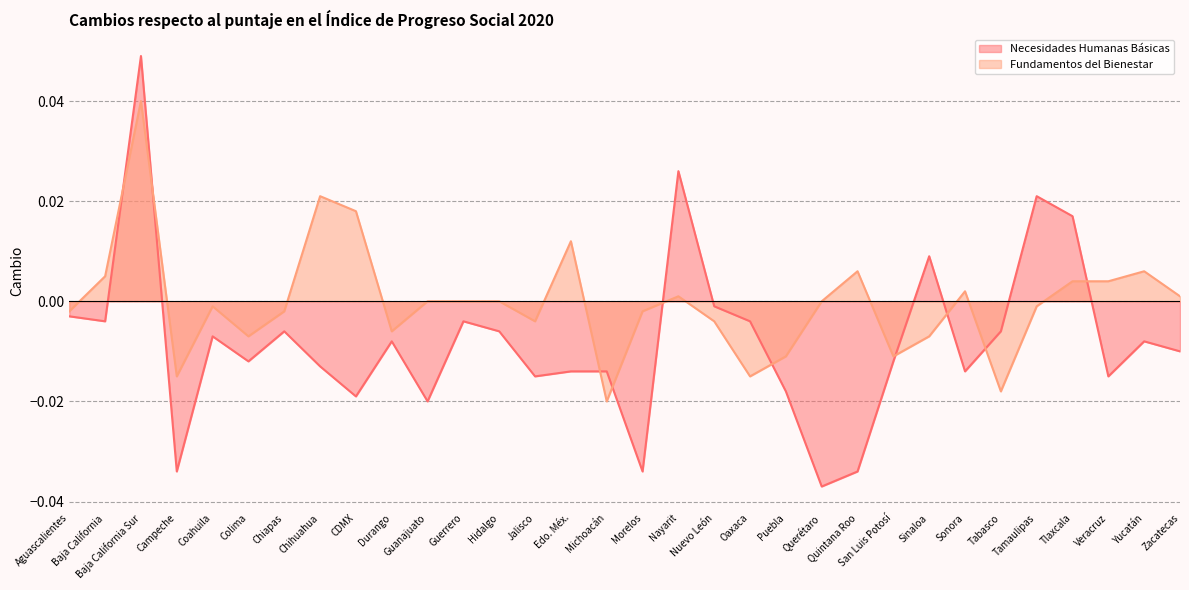

At which label is Fundamentos del Bienestar closest to 0?

Guanajuato